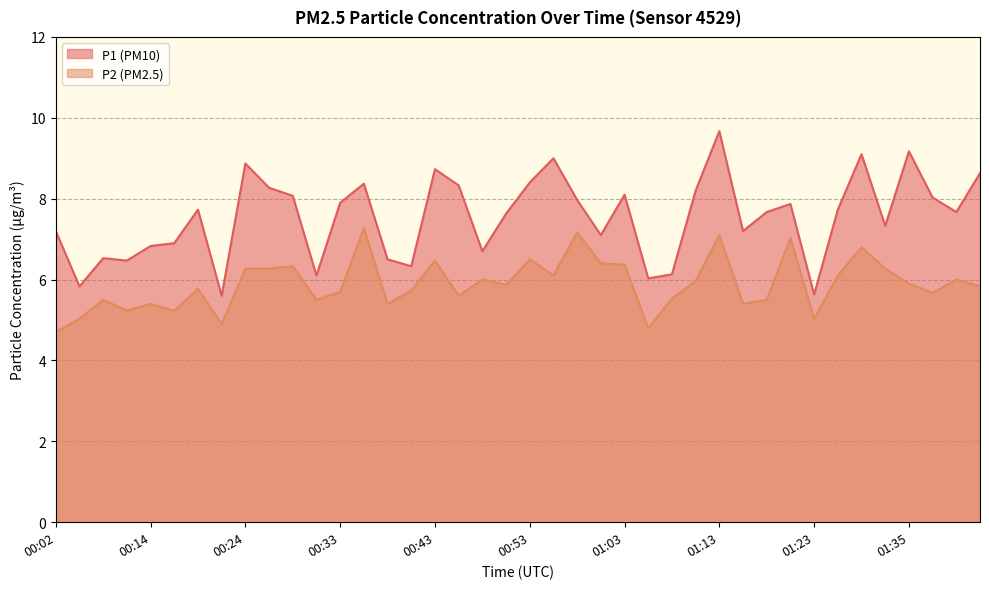

Which category has the lowest value in the P1 series?

00:21